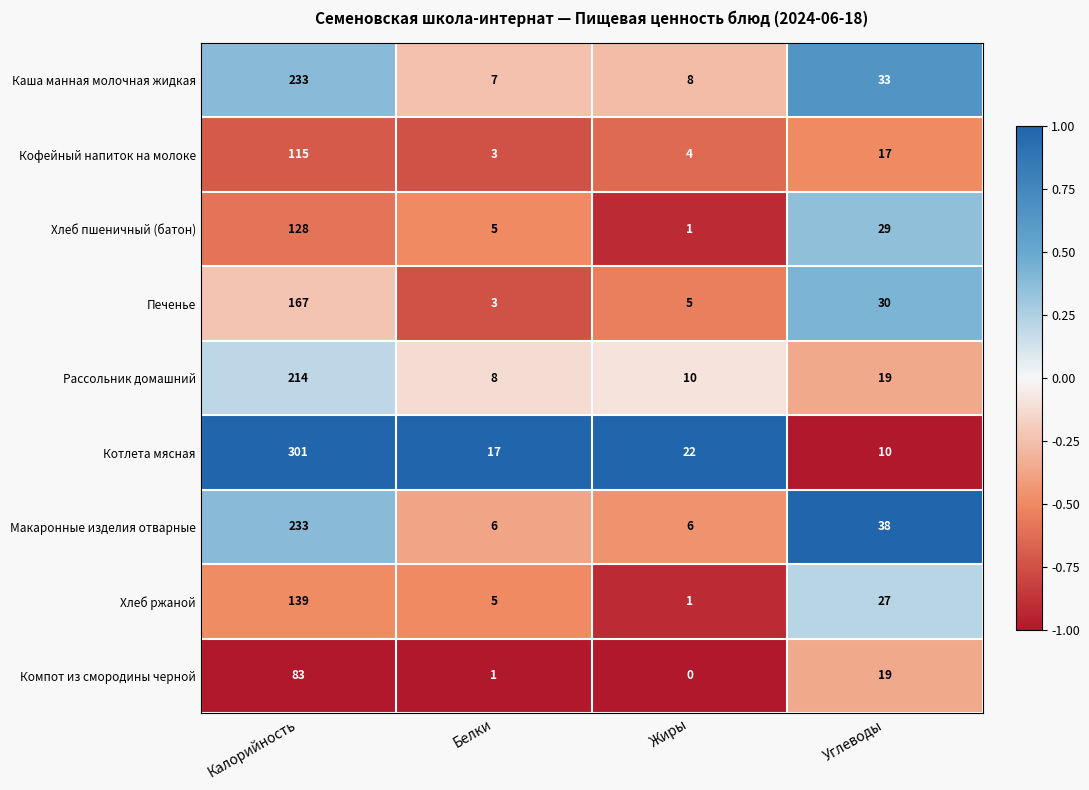

Which category has the lowest value in the Каша манная молочная жидкая series?

Белки